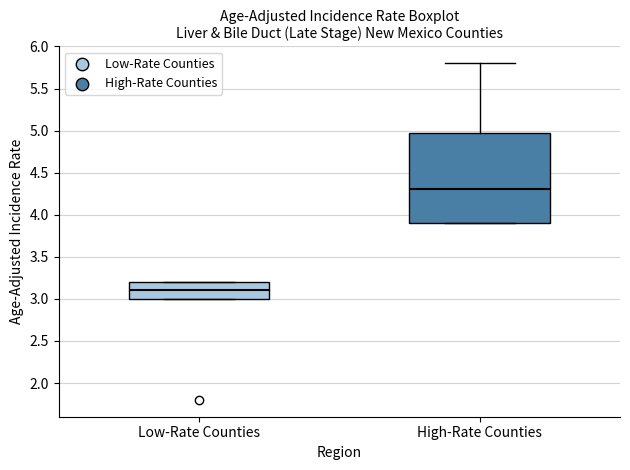

Where is the lower edge of the box for Low-Rate Counties on the y-axis? The values are not printed on the chart, so give them approximately, as read against the axis.

3.0